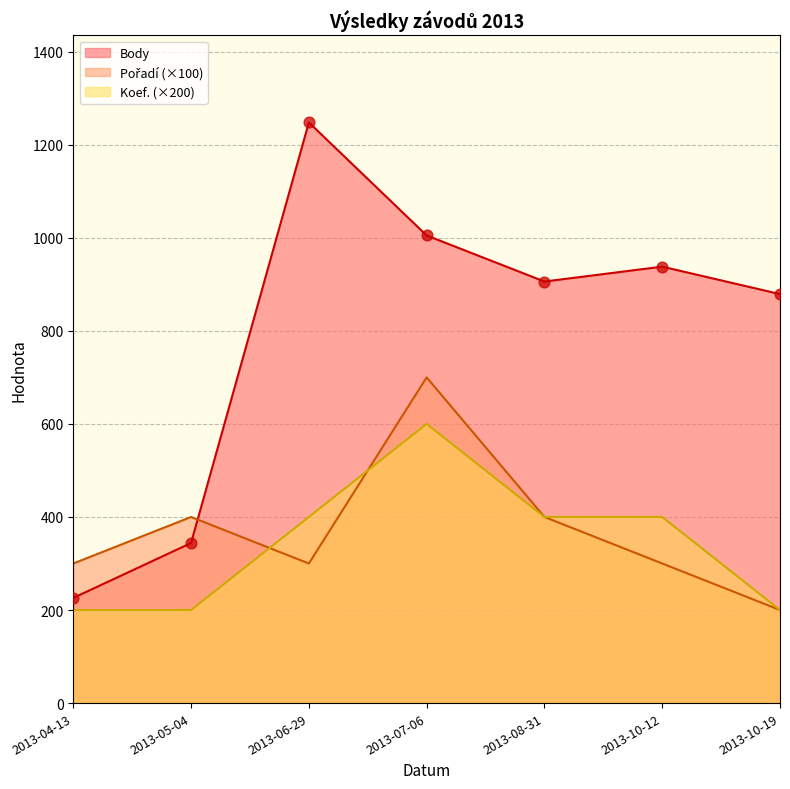

Which series has the largest Y range (max minus min)?

Body